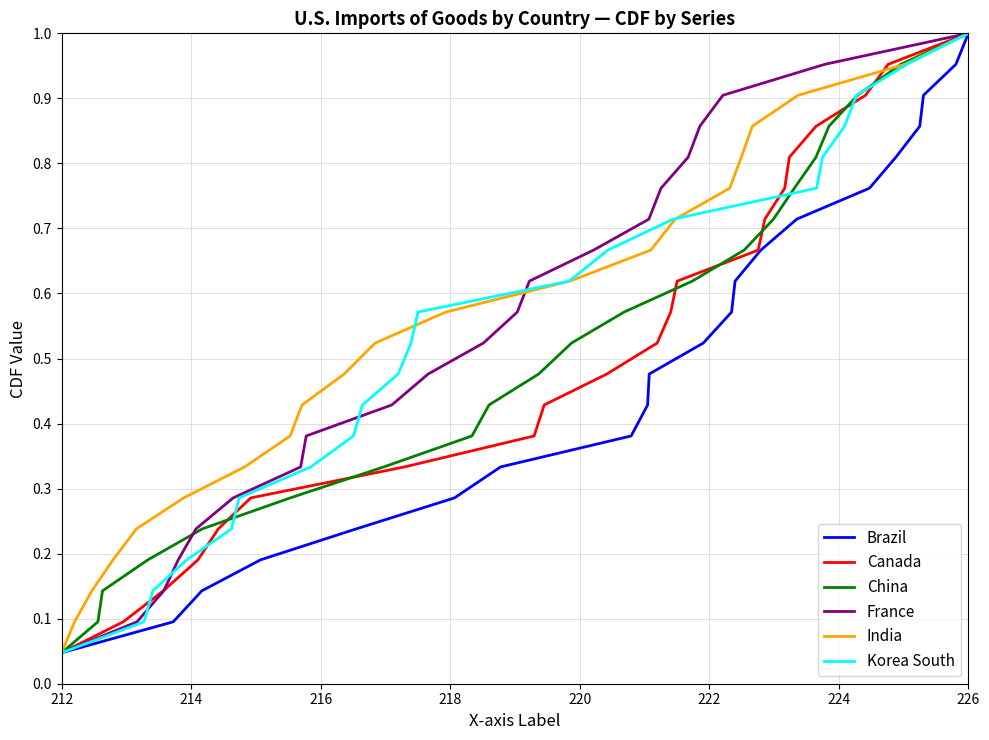

True or false: France has more than 0 interior local peaks.

False